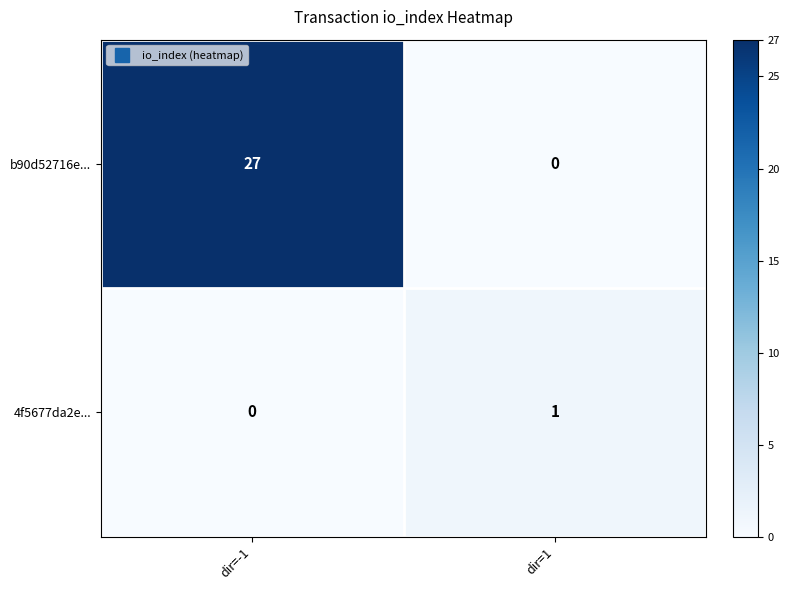

Reading right to left, list all the values displayed in this chart.

b90d52716e...: dir=1=0	dir=-1=27
4f5677da2e...: dir=1=1	dir=-1=0